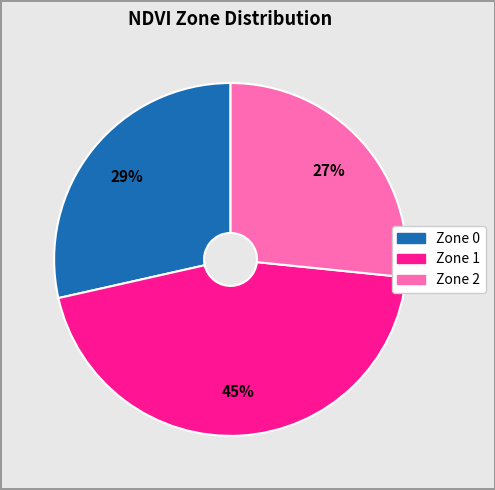

What is the largest slice in the pie chart?

Zone 1